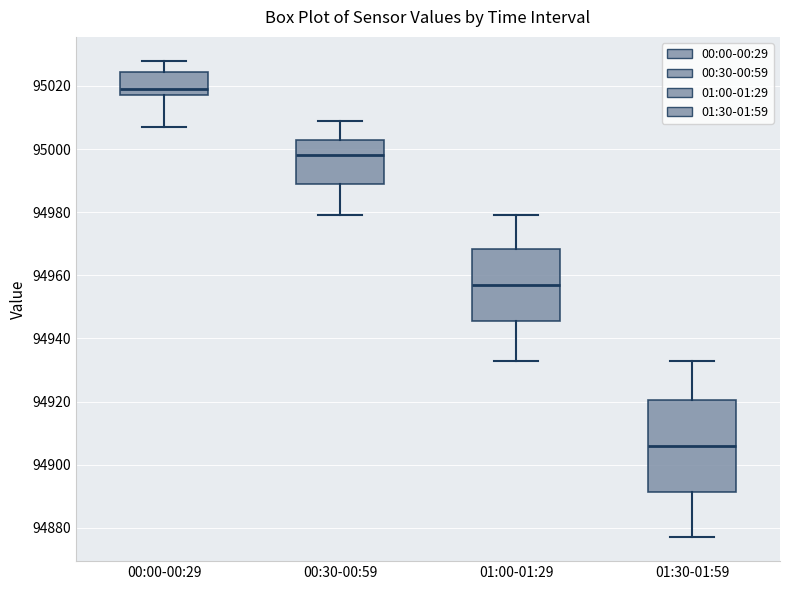

Where does the lower whisker of the box for 00:30-00:59 end on the y-axis? The values are not printed on the chart, so give them approximately, as read against the axis.

94980